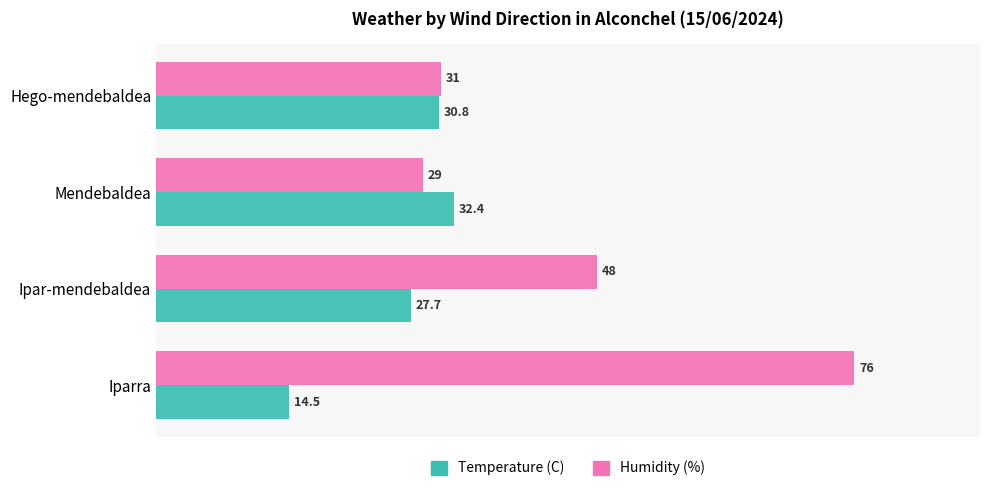

What is the difference between the maximum and minimum values in the Temperature (C) series?

17.9